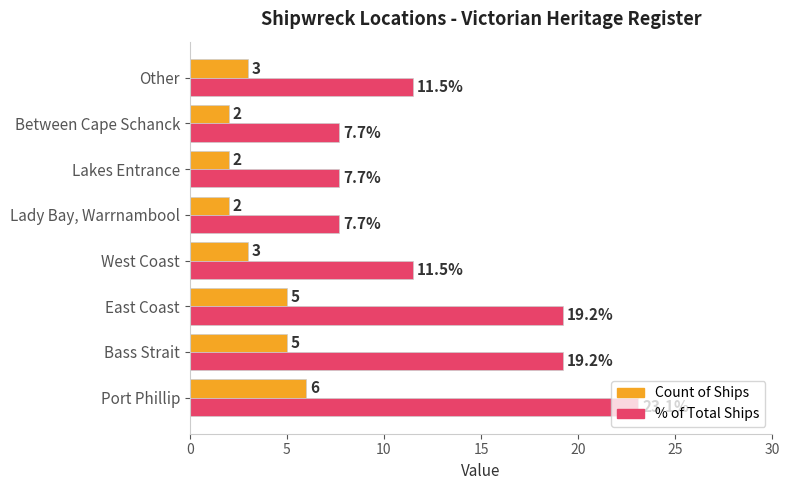

Which category has the highest value across all series?

Port Phillip